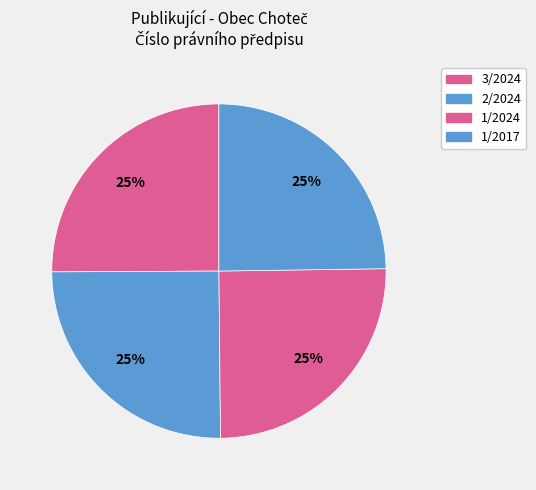

Rank the categories by value from highest to lowest.

3/2024, 2/2024, 1/2024, 1/2017